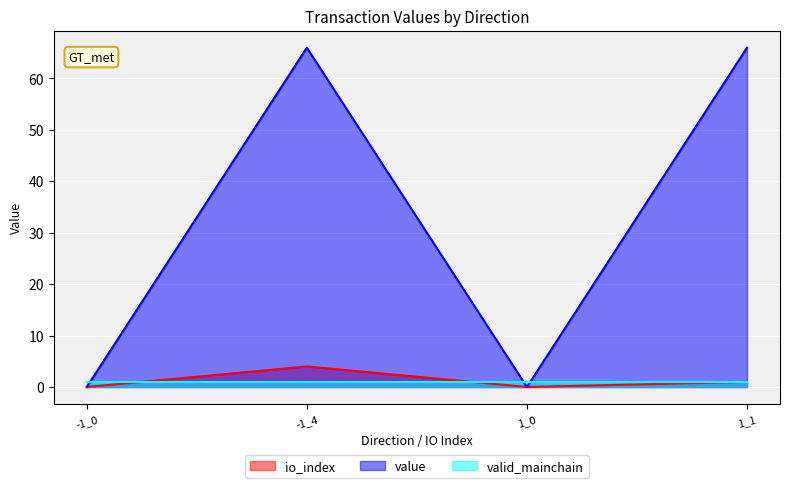

At which label does value reach its minimum?

-1_0